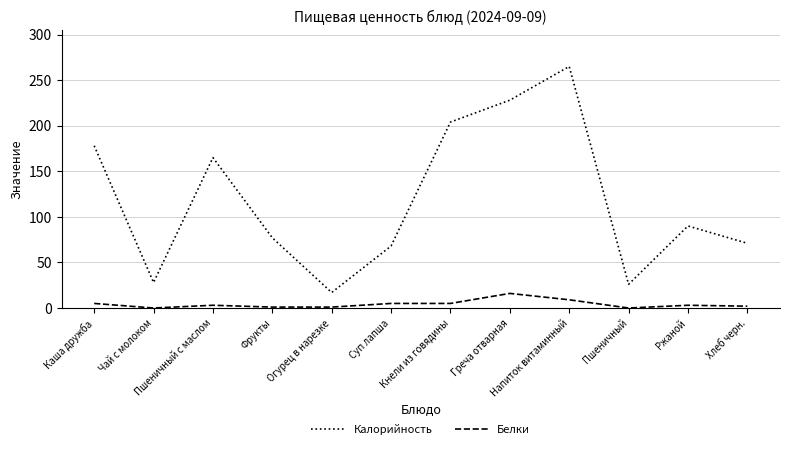

Where is Белки nearest to the value 8?

Напиток витаминный